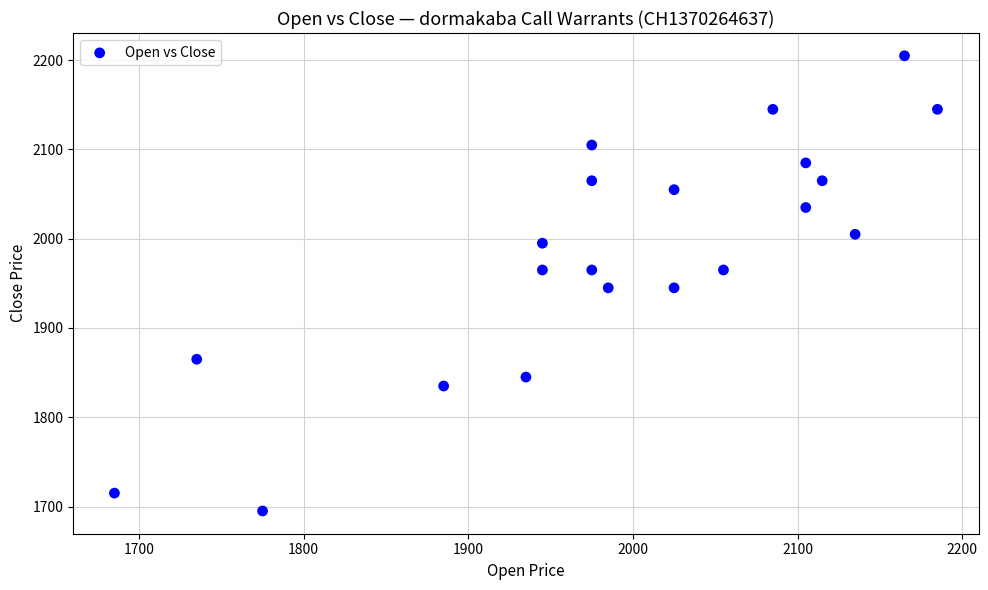

What is the range of X values (max minus min)?

500